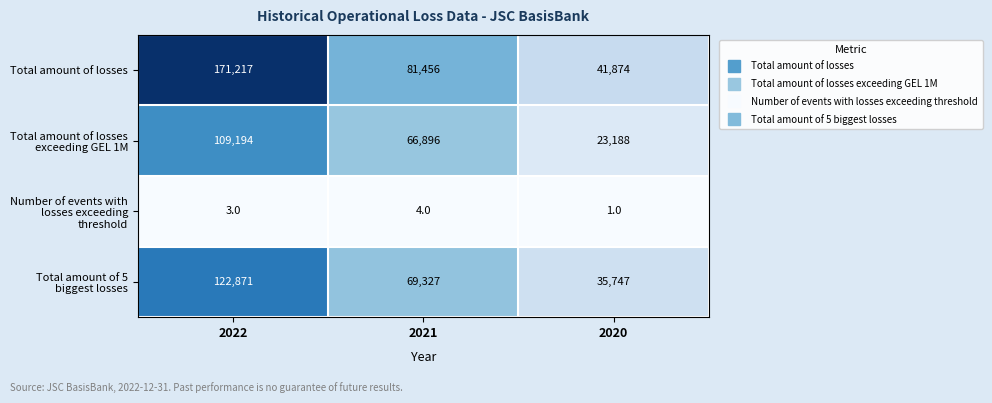

Reading left to right, list all the values displayed in this chart.

Total amount of losses: 2022=171217	2021=81456	2020=41874
Total amount of losses exceeding GEL 1M: 2022=109194	2021=66896	2020=23188
Number of events with losses exceeding threshold: 2022=3	2021=4	2020=1
Total amount of 5 biggest losses: 2022=122871	2021=69327	2020=35747